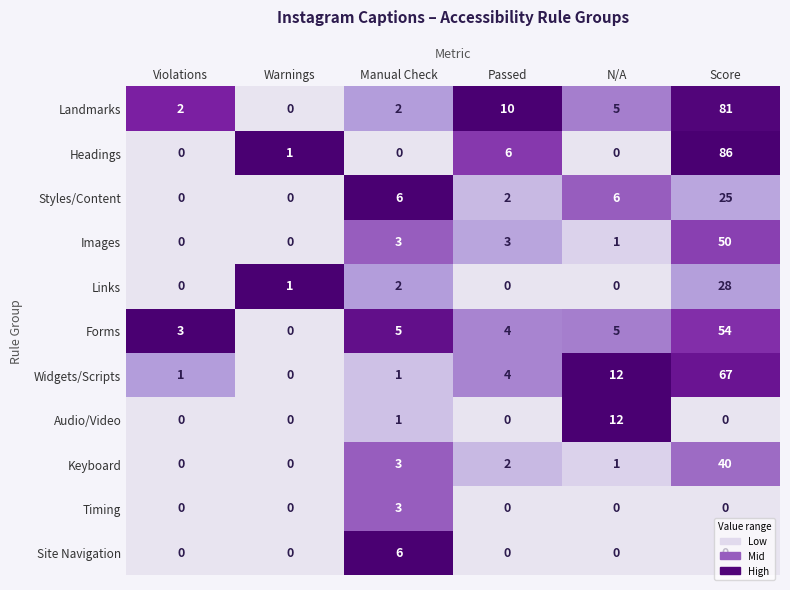

At which category is the sum across all series the highest?

Score